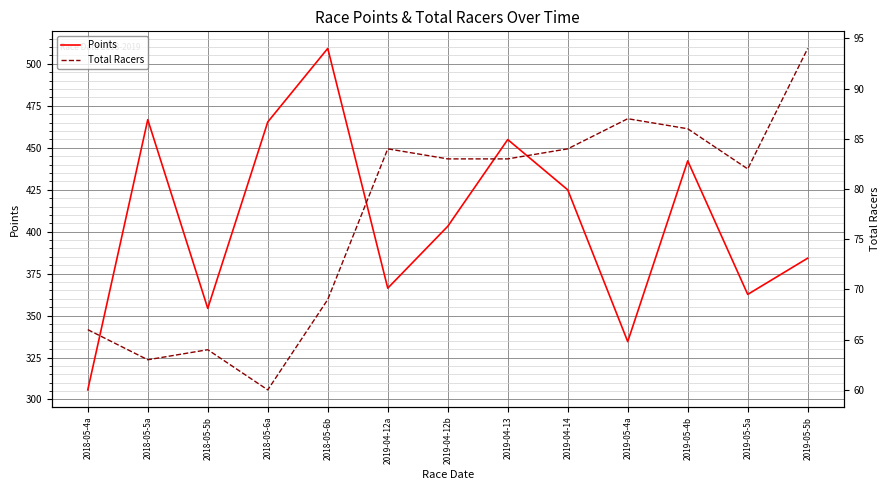

What is the greatest value displayed?

509.2